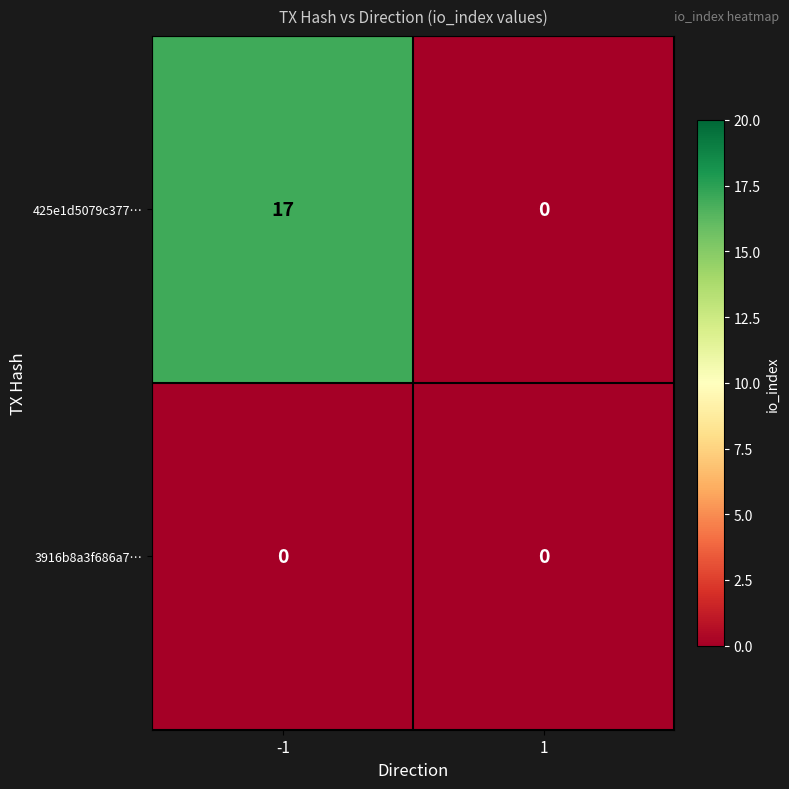

Which series has the largest total across all categories?

425e1d5079c377…